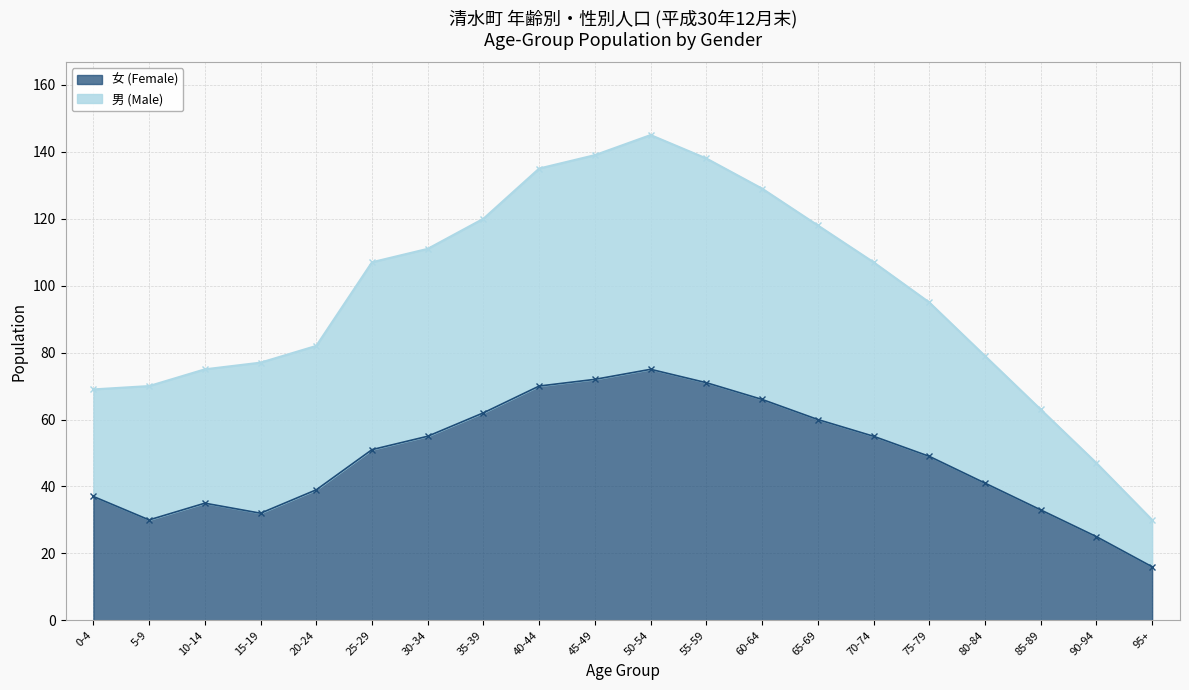

What is the minimum value for 女 (Female)?

16